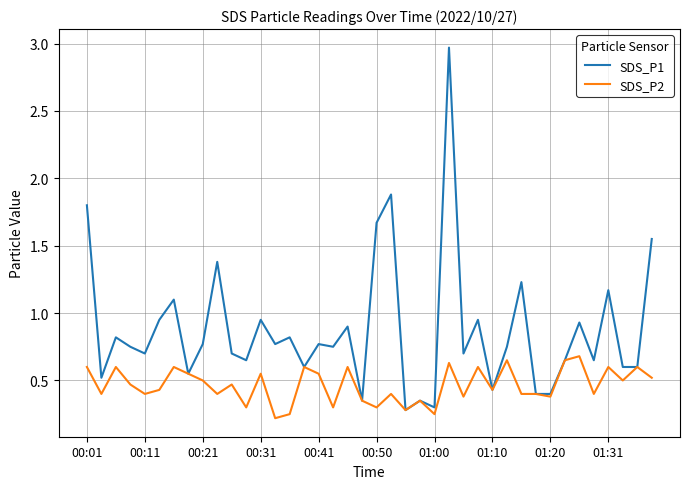

Which series has the largest range (max minus min)?

SDS_P1